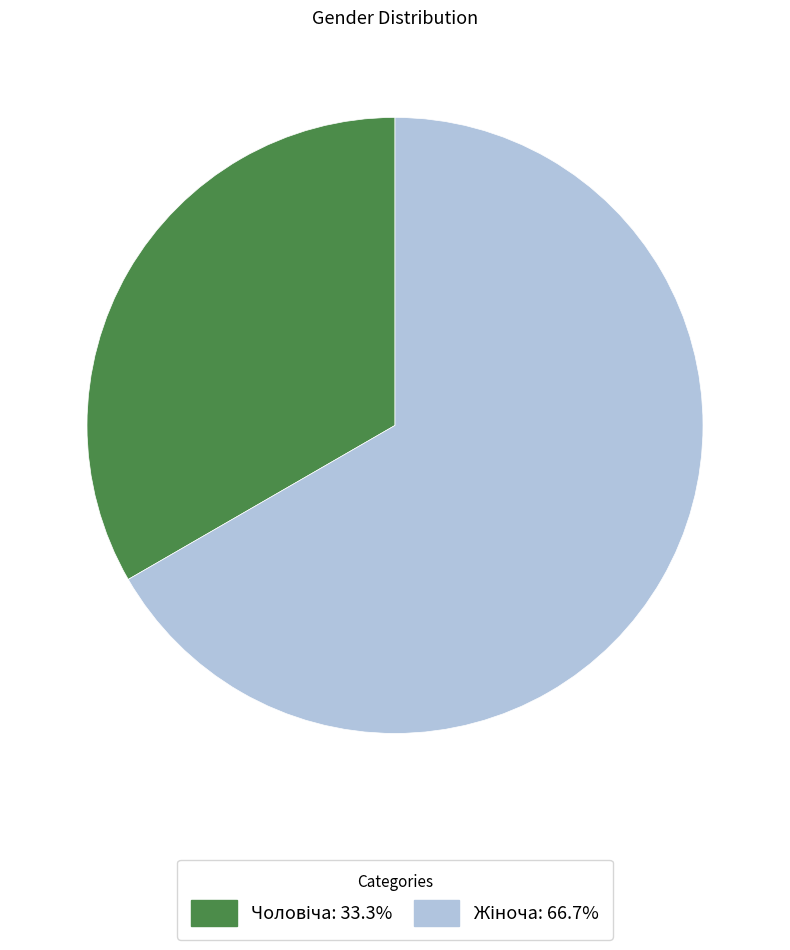

Is there a majority slice in this chart?

Yes